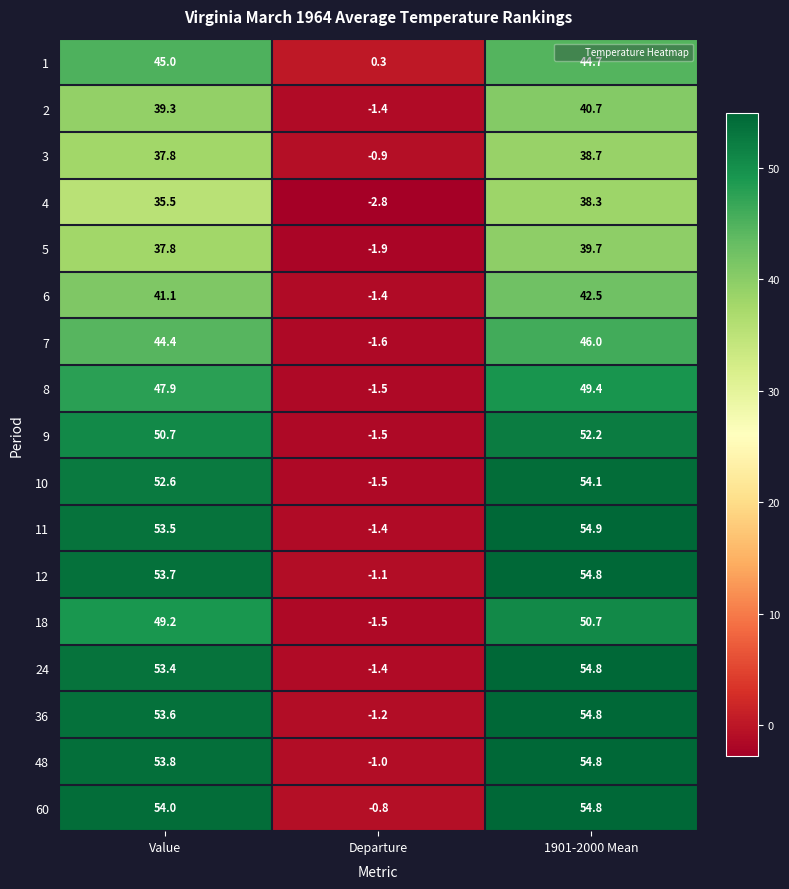

Where is 48 nearest to the value 26?

Departure